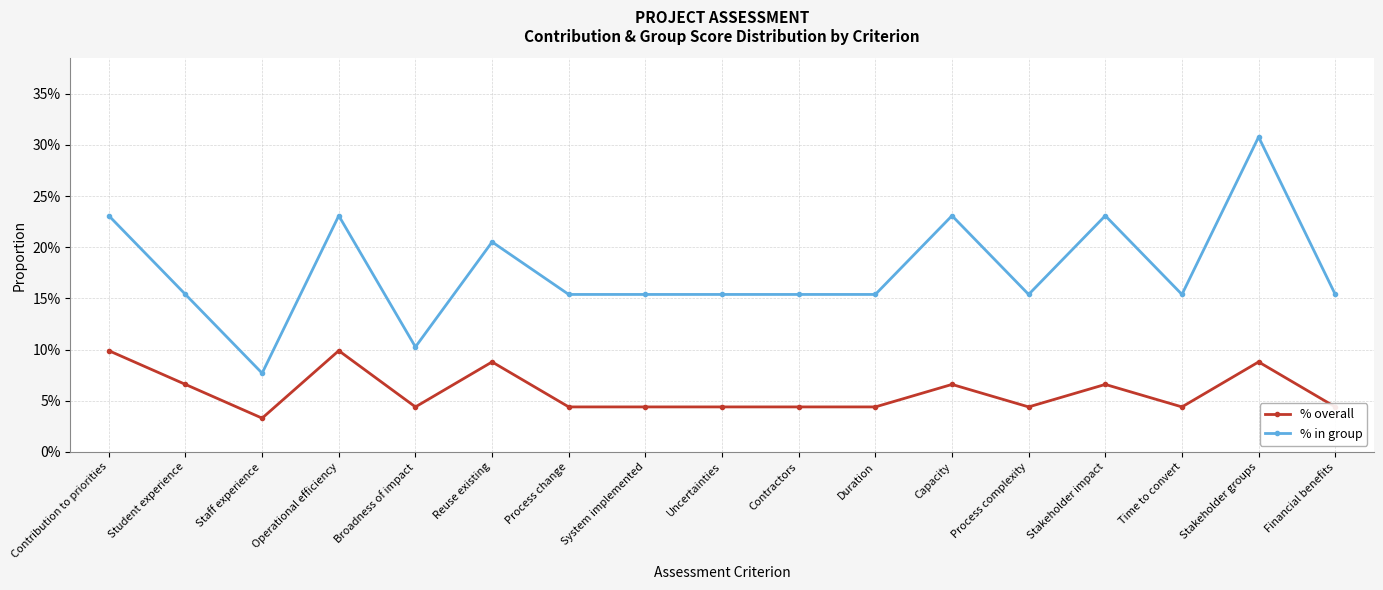

What is the spread (max minus min) of values at Stakeholder groups?

0.2